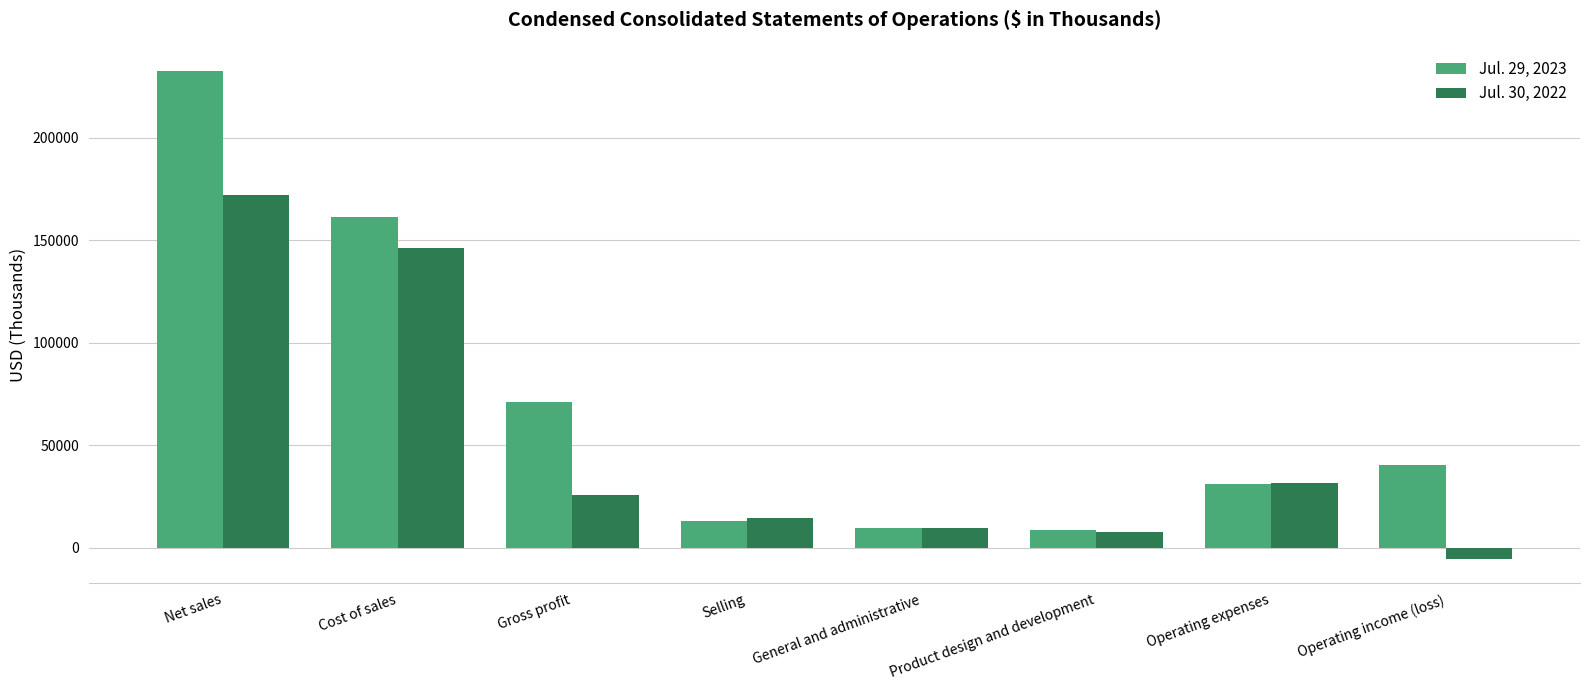

Is the value of Jul. 29, 2023 at General and administrative greater than the value of Jul. 30, 2022 at Selling?

No